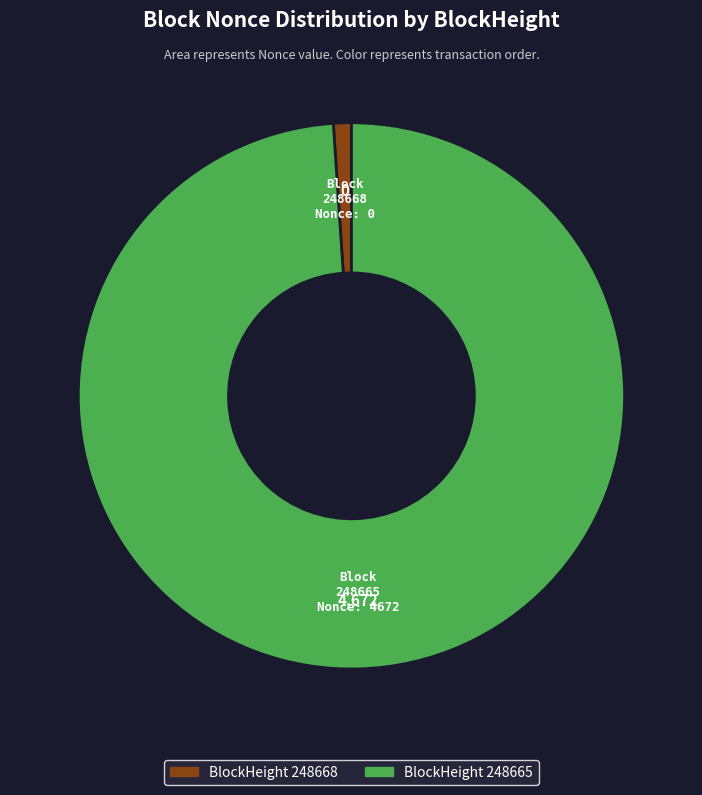

How many segments does this pie chart have?

2